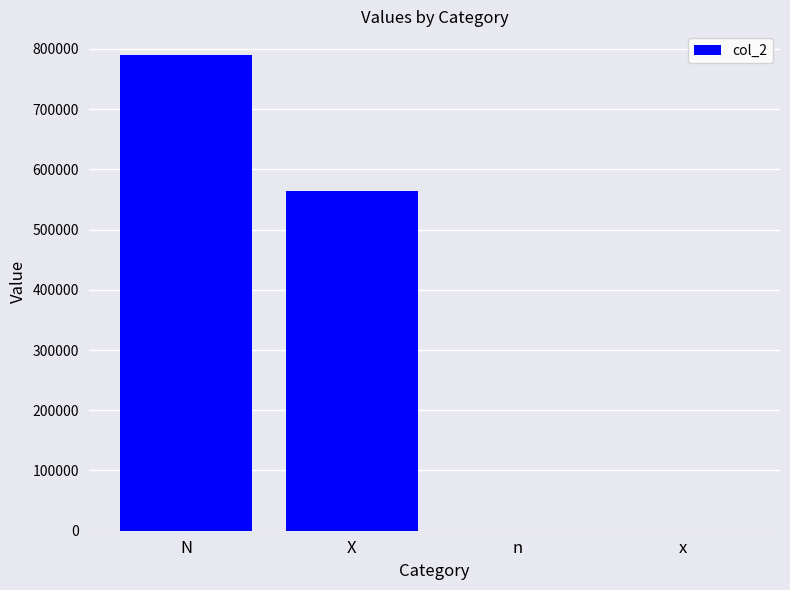

How many data points does each series have?

4